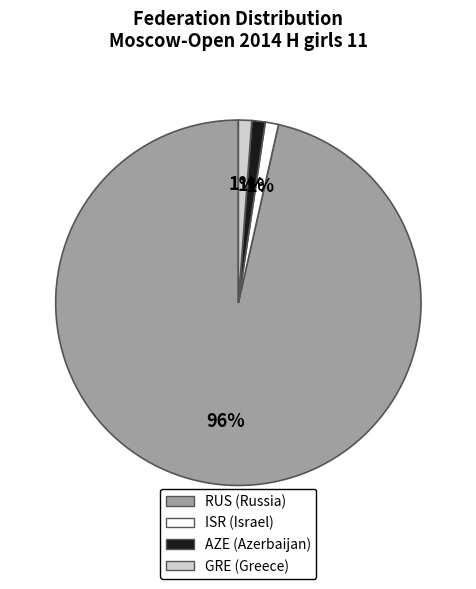

To the nearest percent, what portion does AZE represent?

1%